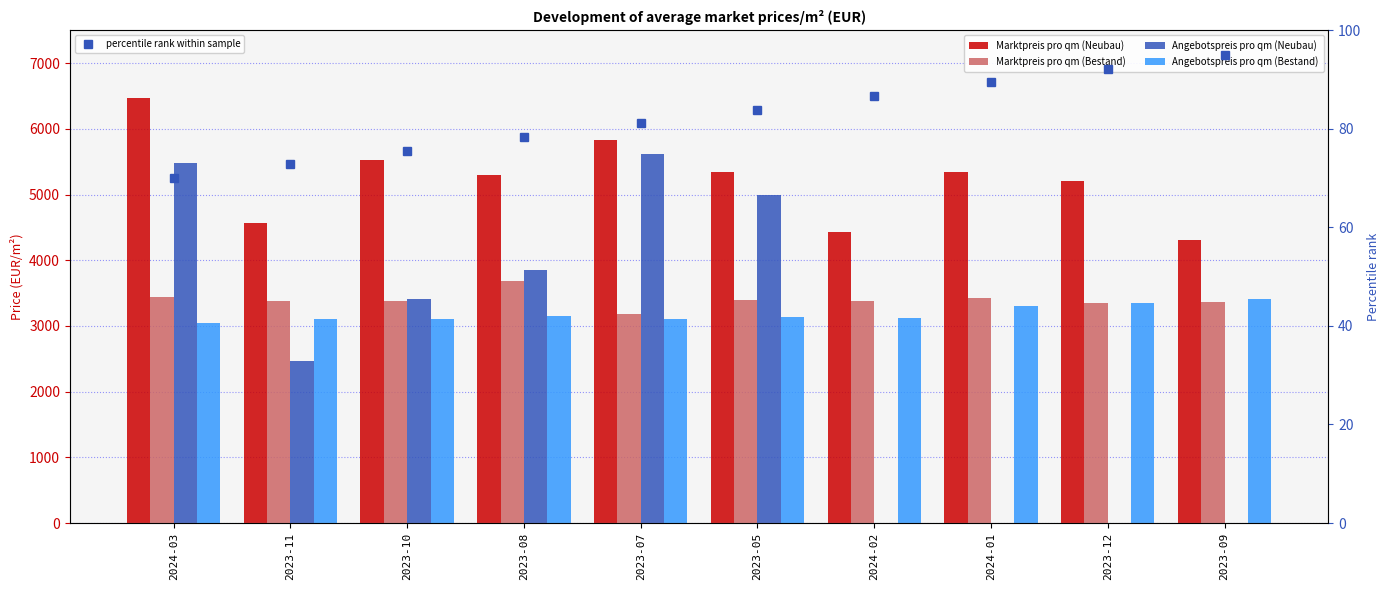

What are all the series names shown in the legend?

Marktpreis pro qm (Neubau), Marktpreis pro qm (Bestand), Angebotspreis pro qm (Neubau), Angebotspreis pro qm (Bestand), percentile rank within sample